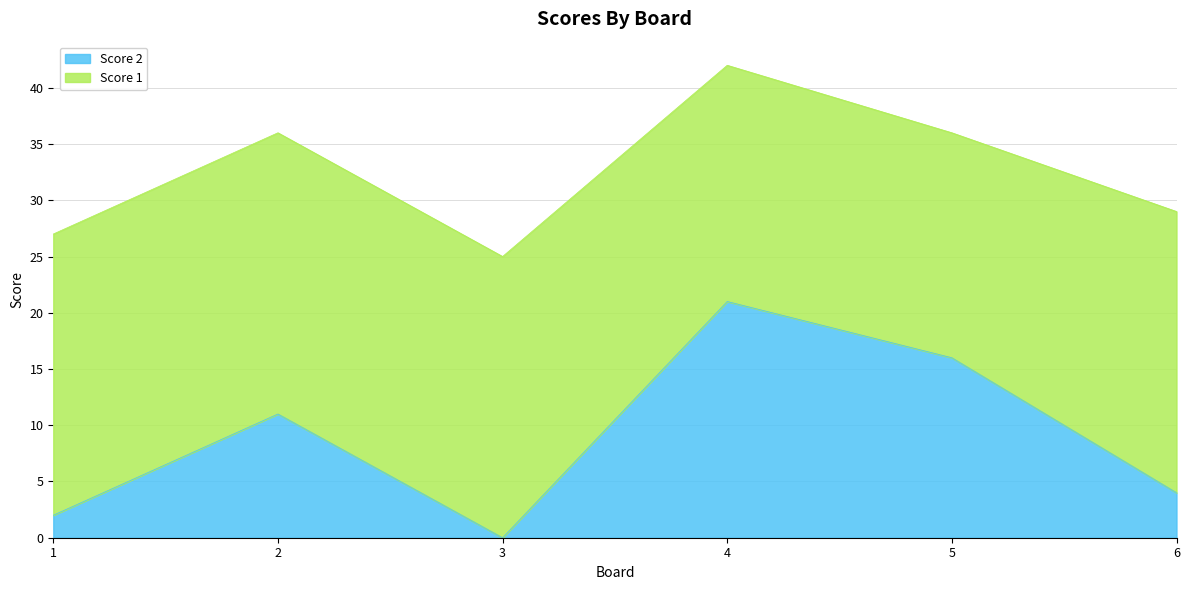

How many data points are less than 11?

3